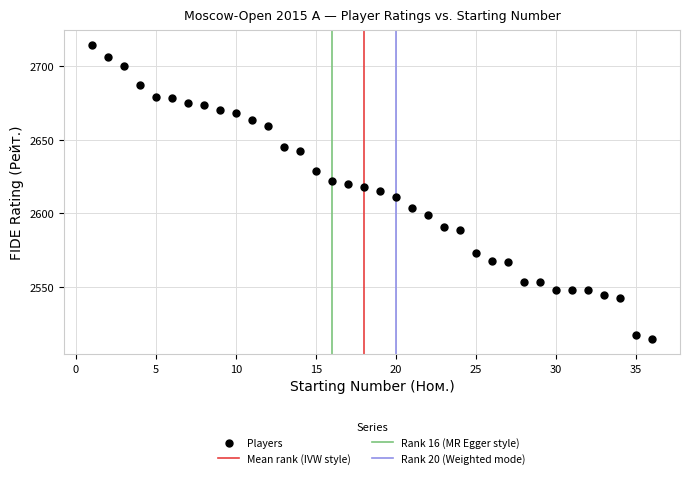

What is the range of Y values (max minus min)?

199